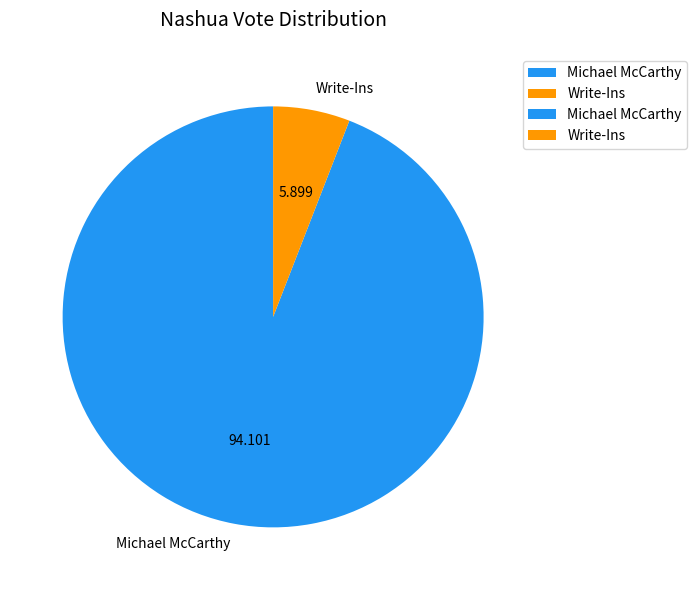

Count the number of slices in the pie.

2